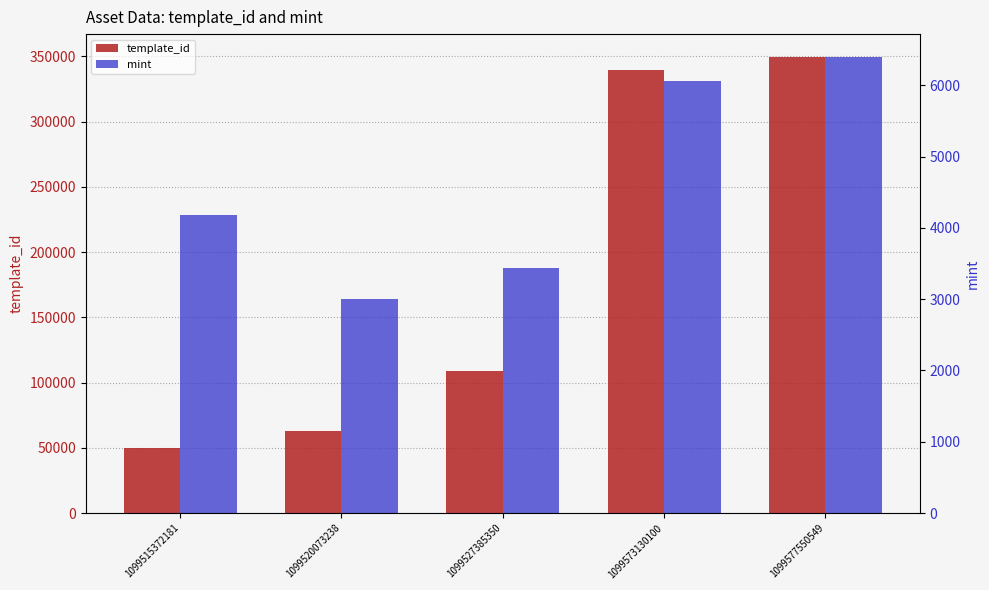

What is the difference between the maximum and minimum values in the mint series?

3399